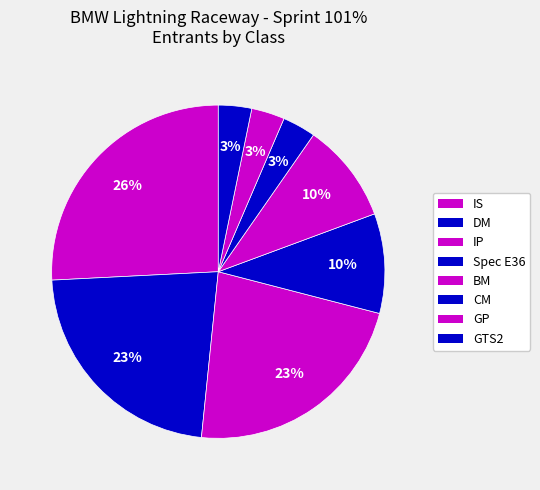

Which has a higher value, BM or Spec E36?

BM